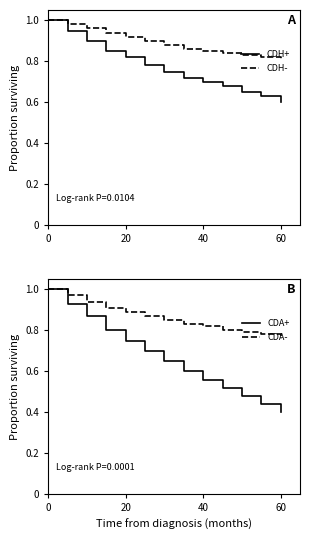

The value of CDA+ at 60 is 0.7. True or false?

False